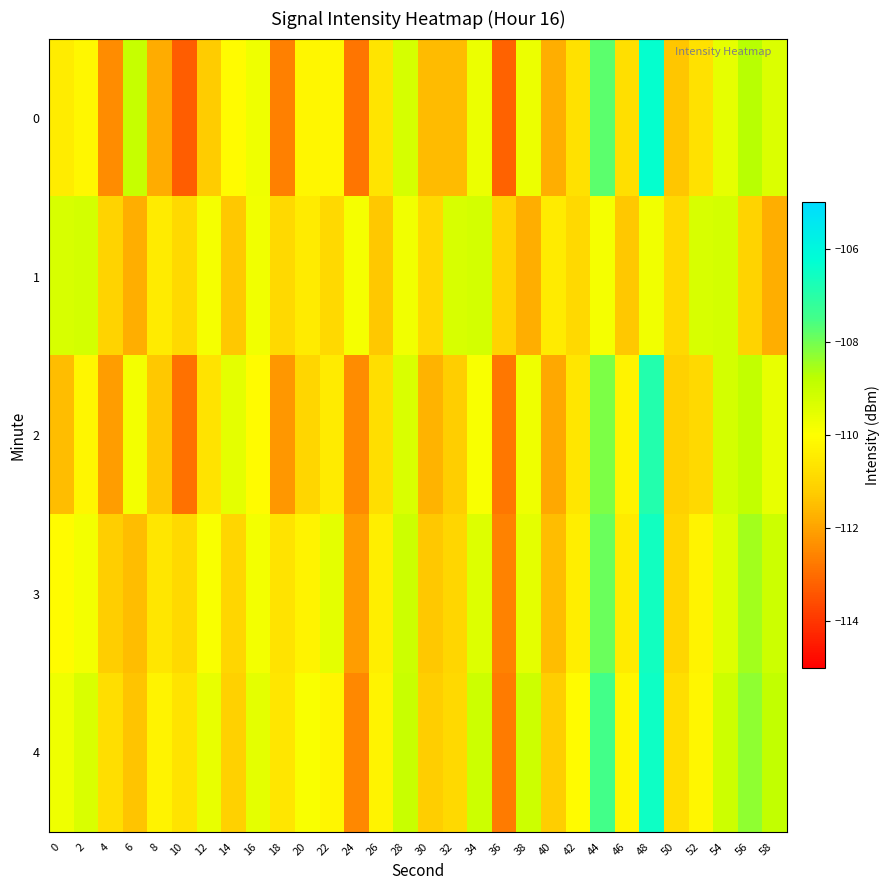

Reading left to right, what are all the values shown in this chart?

0: 0=-110.5	2=-110.2	4=-112.4	6=-109.0	8=-111.8	10=-113.3	12=-111.2	14=-110.1	16=-109.7	18=-112.7	20=-110.2	22=-110.2	24=-112.8	26=-110.7	28=-109.3	30=-111.6	32=-111.5	34=-109.7	36=-113.2	38=-109.7	40=-111.8	42=-110.7	44=-107.7	46=-110.8	48=-106.4	50=-111.4	52=-110.7	54=-109.5	56=-108.7	58=-109.4
1: 0=-109.3	2=-109.2	4=-111.1	6=-111.8	8=-110.5	10=-110.9	12=-109.8	14=-111.3	16=-109.8	18=-110.9	20=-110.5	22=-110.9	24=-109.8	26=-111.3	28=-109.8	30=-110.9	32=-109.3	34=-109.2	36=-111.1	38=-111.8	40=-110.5	42=-110.9	44=-109.8	46=-111.3	48=-109.8	50=-110.9	52=-109.3	54=-109.2	56=-111.1	58=-111.8
2: 0=-111.5	2=-110.2	4=-112.1	6=-109.8	8=-111.3	10=-112.9	12=-110.7	14=-109.5	16=-110.1	18=-112.2	20=-111.0	22=-110.5	24=-112.4	26=-110.8	28=-109.3	30=-111.7	32=-111.2	34=-109.9	36=-112.8	38=-109.7	40=-111.9	42=-110.6	44=-108.1	46=-110.3	48=-106.9	50=-111.1	52=-110.9	54=-109.2	56=-108.9	58=-109.6
3: 0=-110.1	2=-109.8	4=-111.2	6=-111.5	8=-110.6	10=-110.9	12=-109.9	14=-111.0	16=-109.8	18=-110.7	20=-110.3	22=-109.5	24=-112.1	26=-110.4	28=-109.1	30=-111.3	32=-111.0	34=-109.4	36=-112.6	38=-109.5	40=-111.5	42=-110.4	44=-107.9	46=-110.5	48=-106.6	50=-111.0	52=-110.3	54=-109.4	56=-108.5	58=-109.1
4: 0=-109.7	2=-109.3	4=-110.8	6=-111.4	8=-110.3	10=-110.7	12=-109.6	14=-111.1	16=-109.5	18=-110.6	20=-109.9	22=-110.2	24=-112.5	26=-110.3	28=-109.0	30=-111.2	32=-110.9	34=-109.1	36=-112.7	38=-109.1	40=-111.2	42=-110.1	44=-107.5	46=-110.2	48=-106.5	50=-110.8	52=-110.2	54=-109.1	56=-108.3	58=-108.9